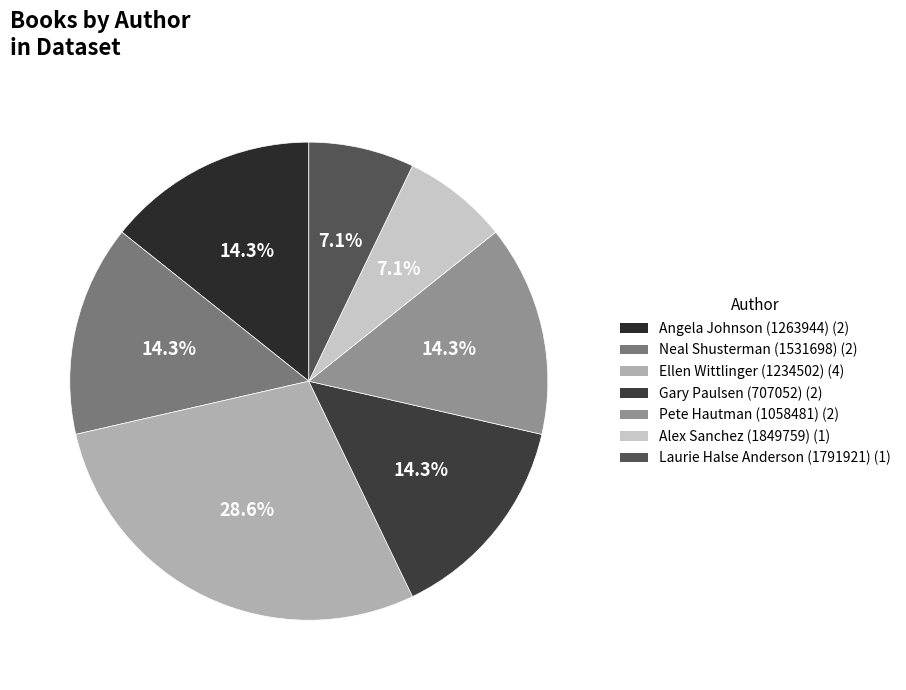

Approximately how many times larger is the value at Pete Hautman (1058481) compared to Alex Sanchez (1849759)?

2.0